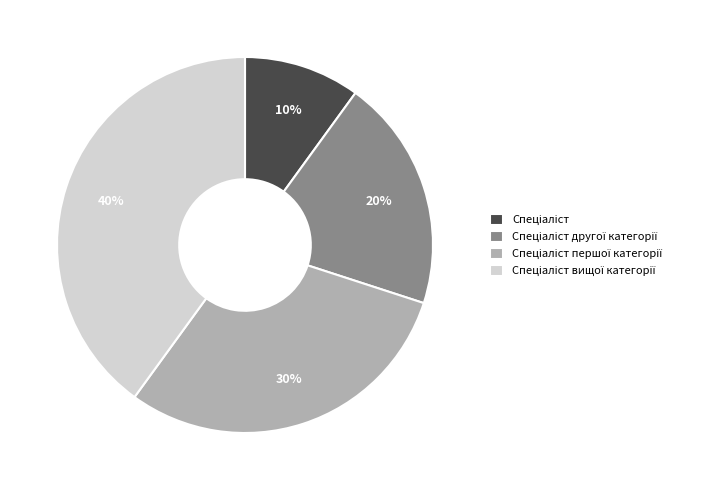

Is there any slice that represents more than half of the pie?

No